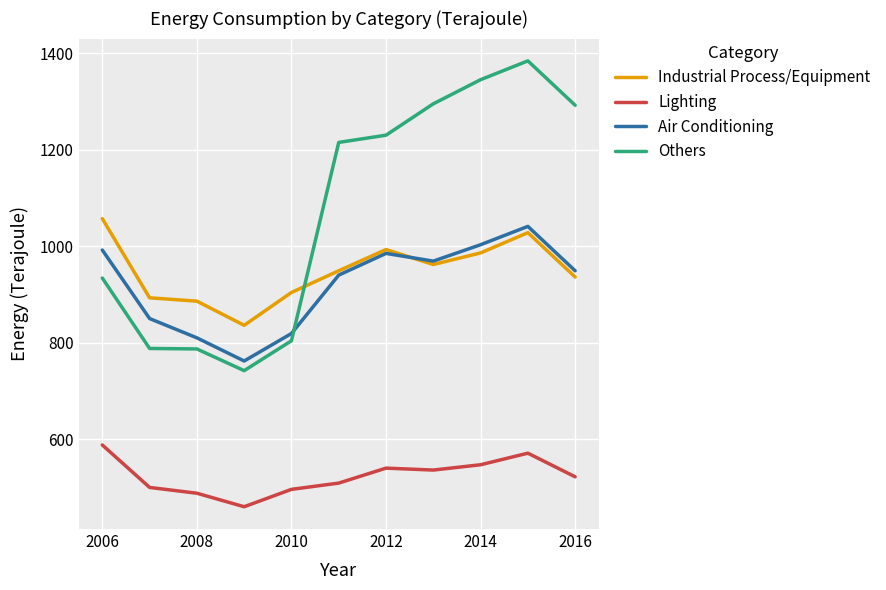

Which series has the widest spread of values?

Others